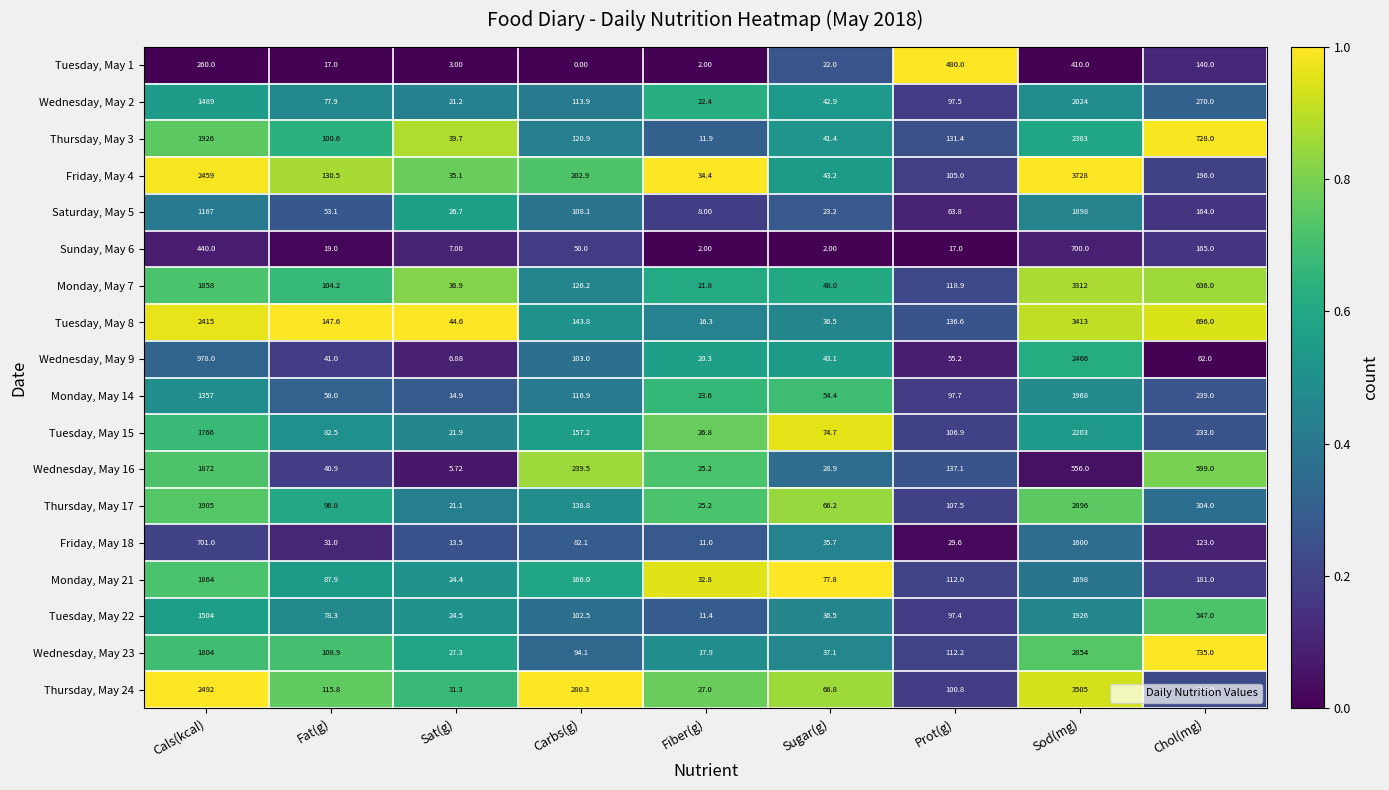

What is the total value across all series at Sat(g)?

405.7